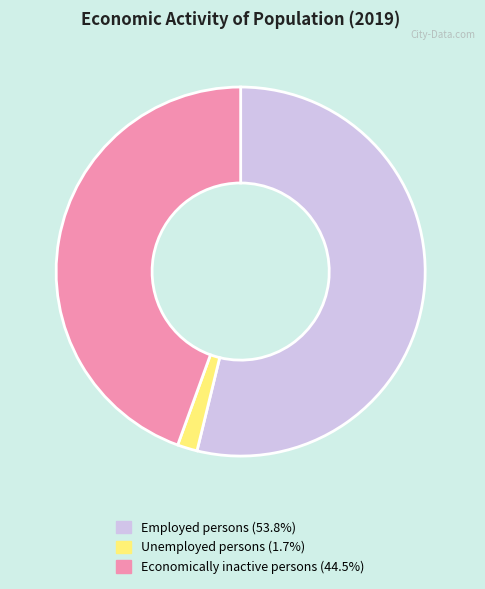

Does any single category account for the majority?

Yes